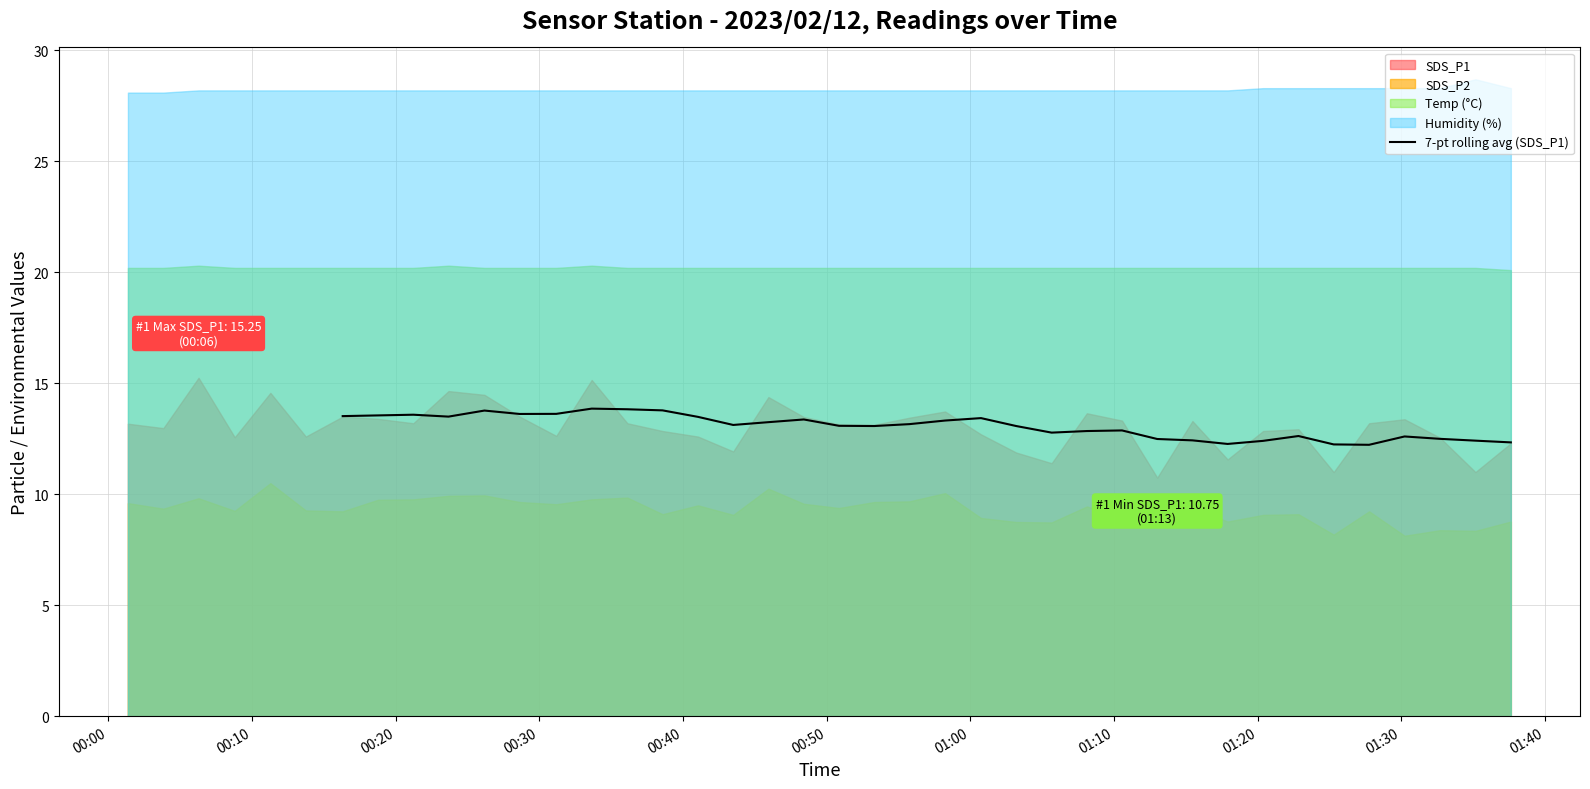

What is the lowest value of the 7-pt rolling avg (SDS_P1) series?

12.2